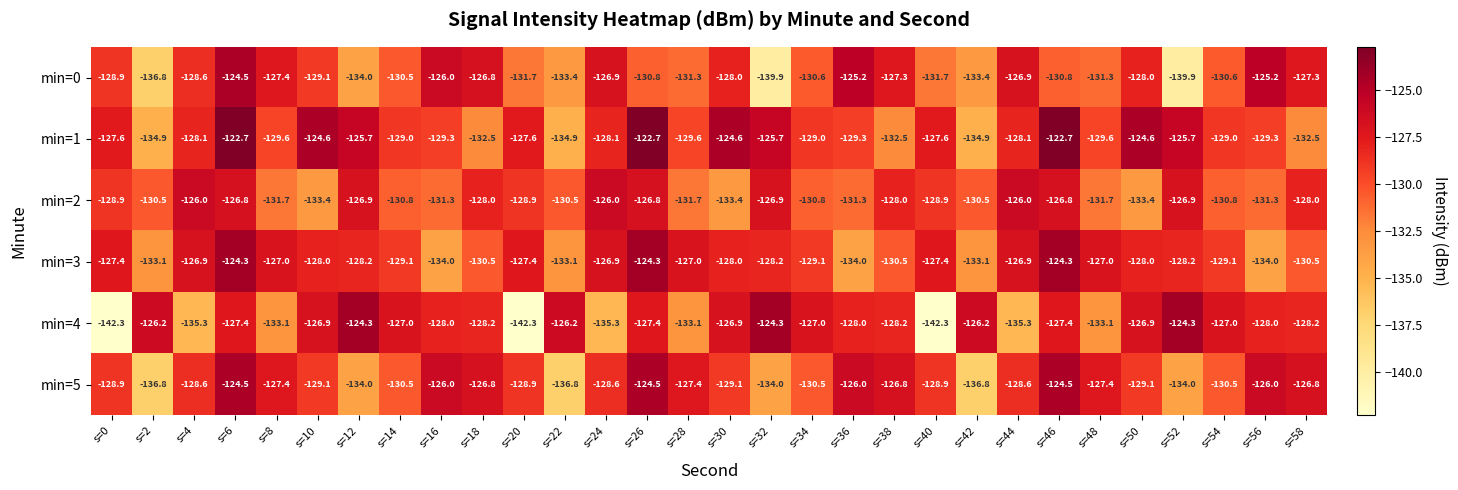

The min=3 series shows -130.5 at s=58. True or false?

True